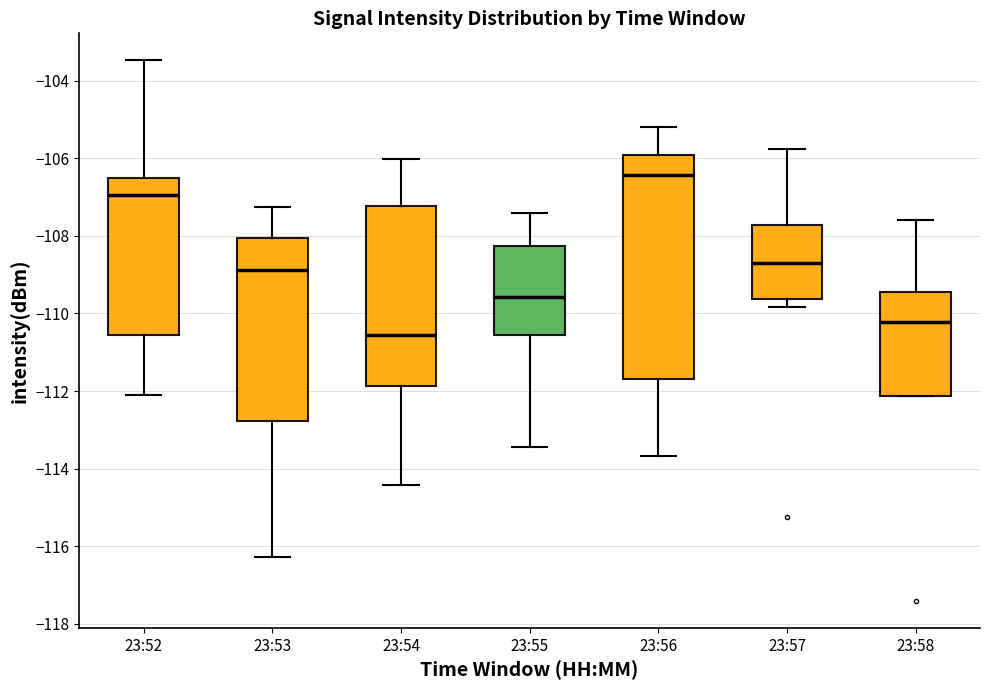

Which box's median line is the highest?

23:56